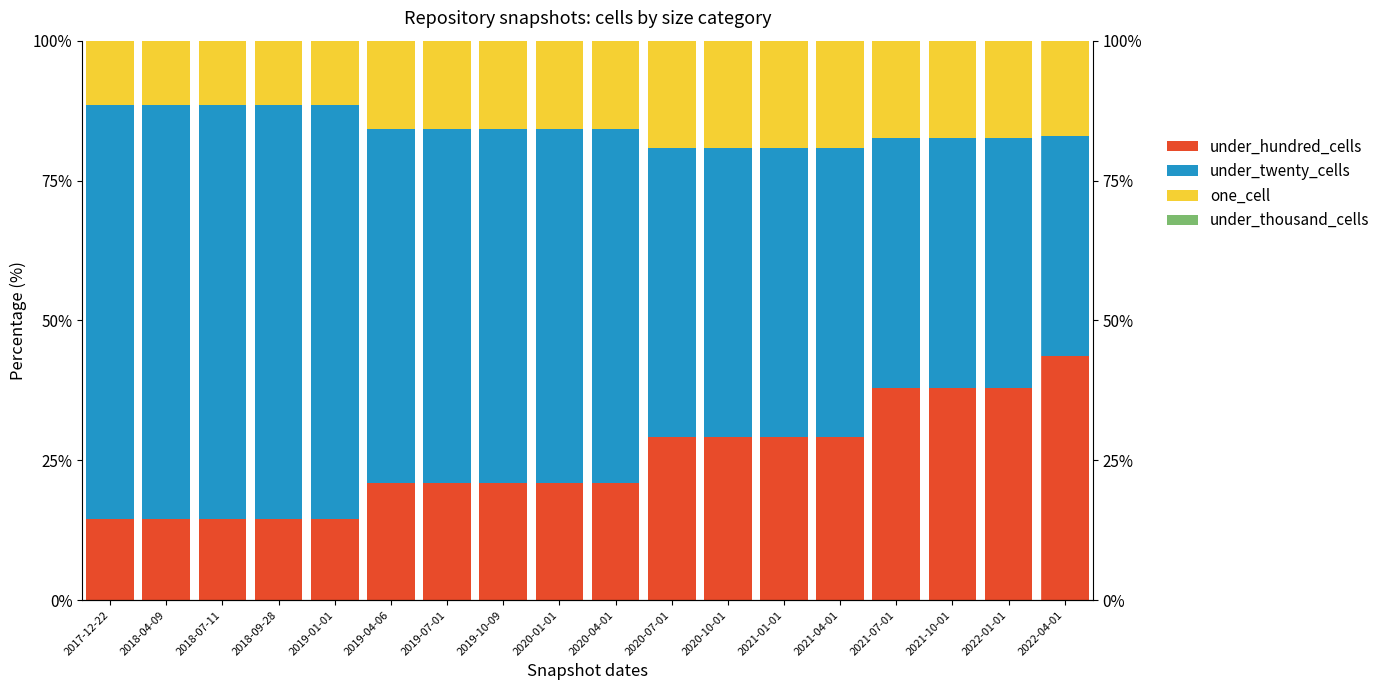

Does the chart contain any negative values?

No